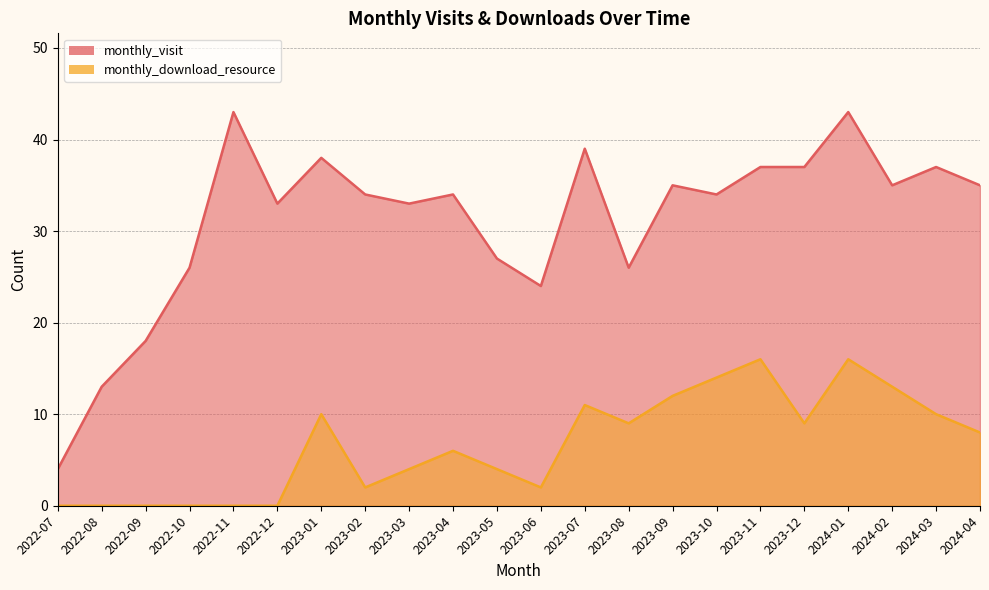

Which series changed the most between 2022-07 and 2023-06?

monthly_visit